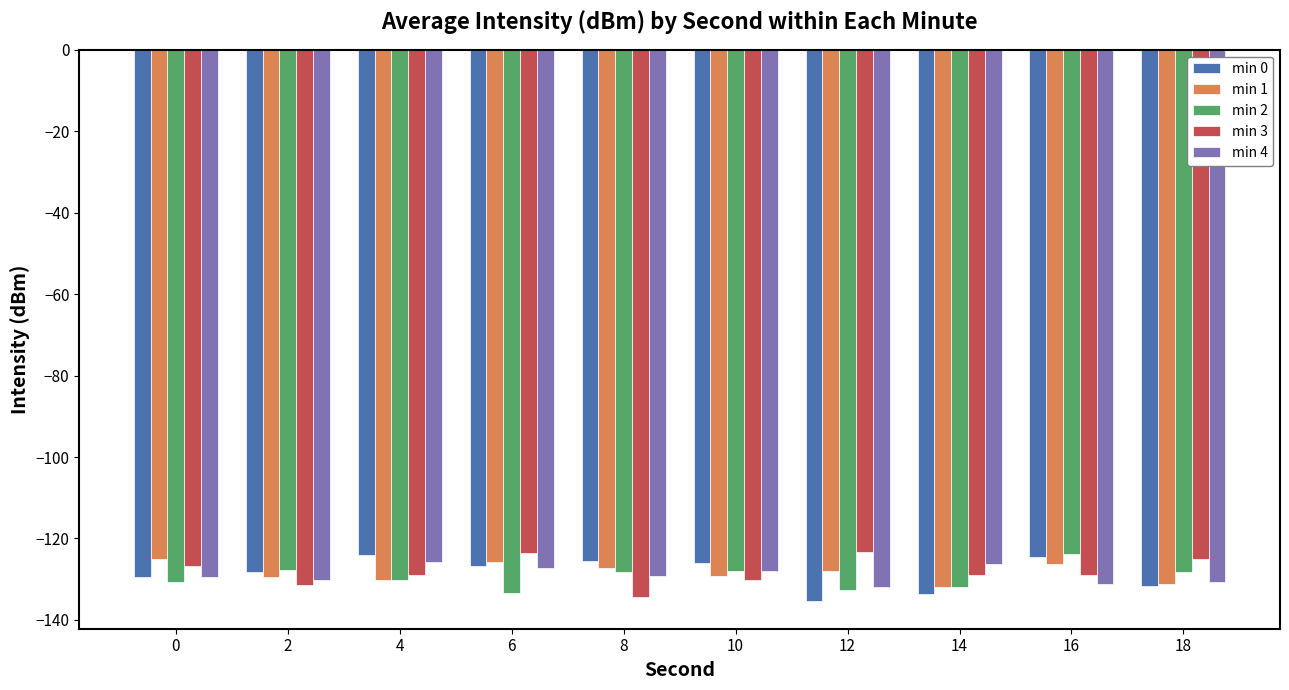

What is the value of the min 2 bar at the 3rd from the left?

-130.3